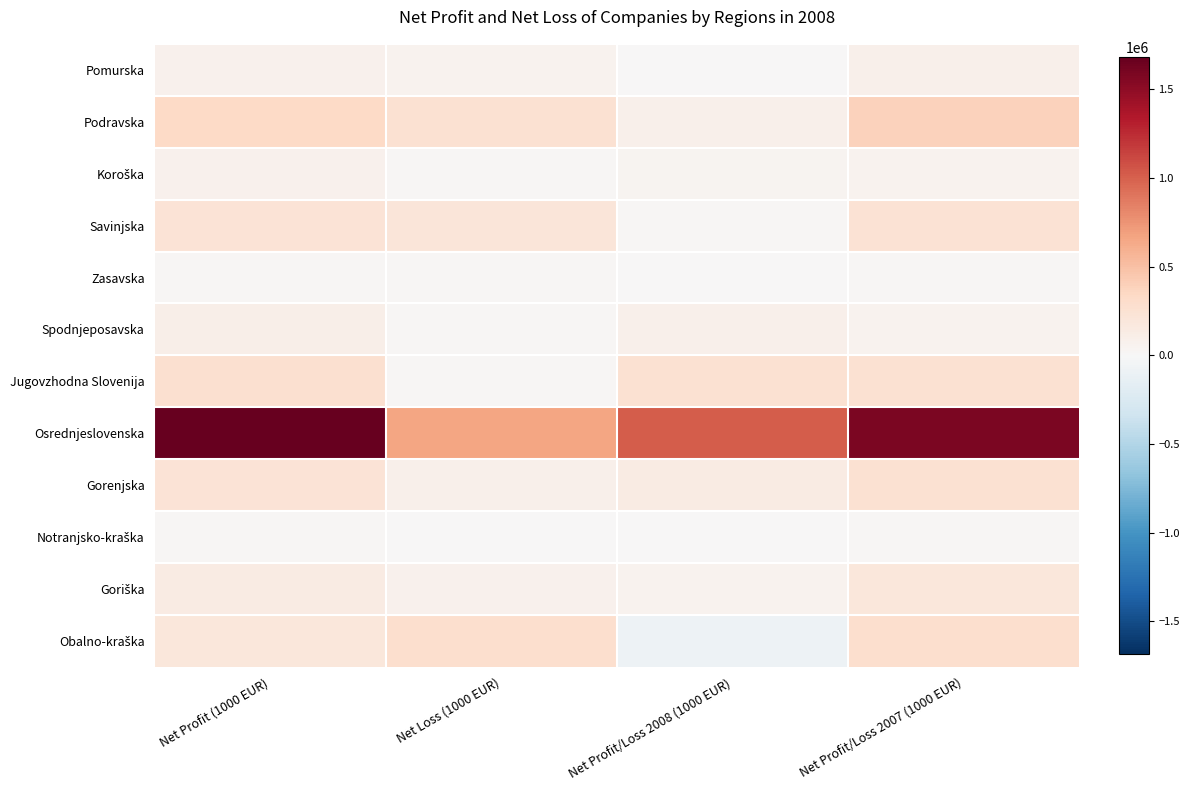

How many distinct data groups are displayed?

12